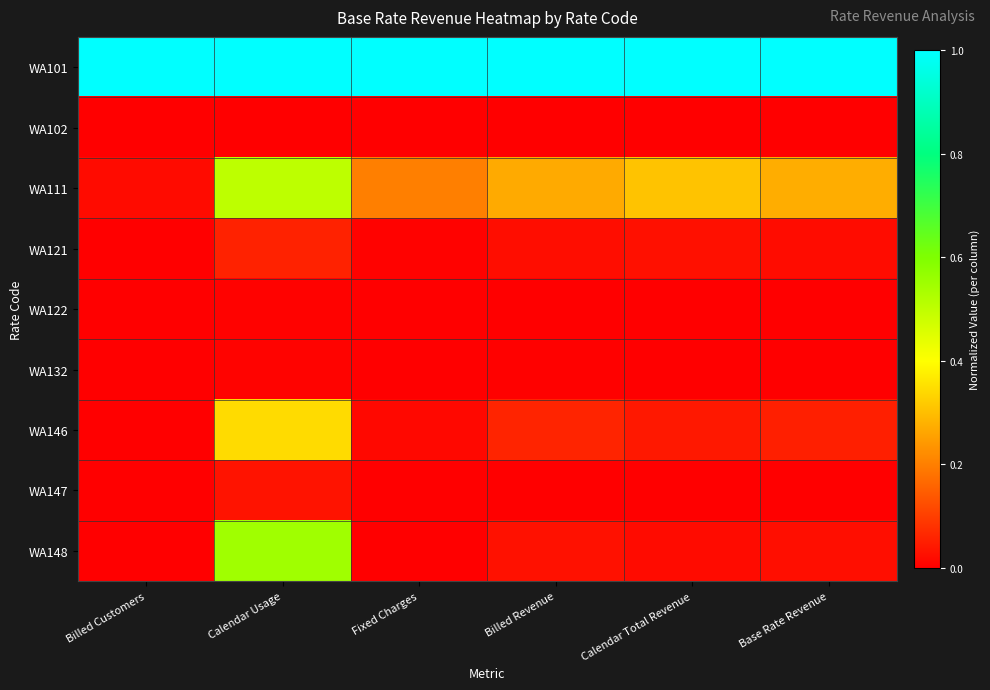

Reading right to left, what are all the values shown in this chart?

WA101: Base Rate Revenue=1.0	Calendar Total Revenue=1.0	Billed Revenue=1.0	Fixed Charges=1.0	Calendar Usage=1.0	Billed Customers=1.0
WA102: Base Rate Revenue=0.0	Calendar Total Revenue=0.0	Billed Revenue=0.0	Fixed Charges=0.0	Calendar Usage=0.0	Billed Customers=0.0
WA111: Base Rate Revenue=0.3	Calendar Total Revenue=0.3	Billed Revenue=0.3	Fixed Charges=0.2	Calendar Usage=0.5	Billed Customers=0.0
WA121: Base Rate Revenue=0.0	Calendar Total Revenue=0.0	Billed Revenue=0.0	Fixed Charges=0.0	Calendar Usage=0.1	Billed Customers=0.0
WA122: Base Rate Revenue=0.0	Calendar Total Revenue=0.0	Billed Revenue=0.0	Fixed Charges=0.0	Calendar Usage=0.0	Billed Customers=0.0
WA132: Base Rate Revenue=0.0	Calendar Total Revenue=0.0	Billed Revenue=0.0	Fixed Charges=0.0	Calendar Usage=0.0	Billed Customers=0.0
WA146: Base Rate Revenue=0.0	Calendar Total Revenue=0.0	Billed Revenue=0.1	Fixed Charges=0.0	Calendar Usage=0.3	Billed Customers=0.0
WA147: Base Rate Revenue=0.0	Calendar Total Revenue=0.0	Billed Revenue=0.0	Fixed Charges=0.0	Calendar Usage=0.0	Billed Customers=0.0
WA148: Base Rate Revenue=0.0	Calendar Total Revenue=0.0	Billed Revenue=0.0	Fixed Charges=0.0	Calendar Usage=0.5	Billed Customers=0.0